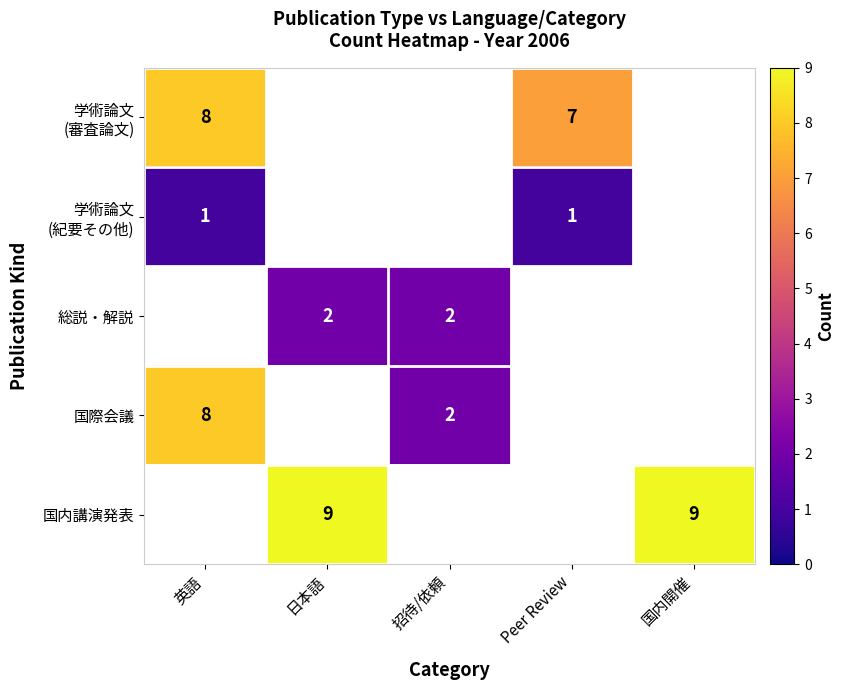

The 国内講演発表 series shows 2 at 日本語. True or false?

False